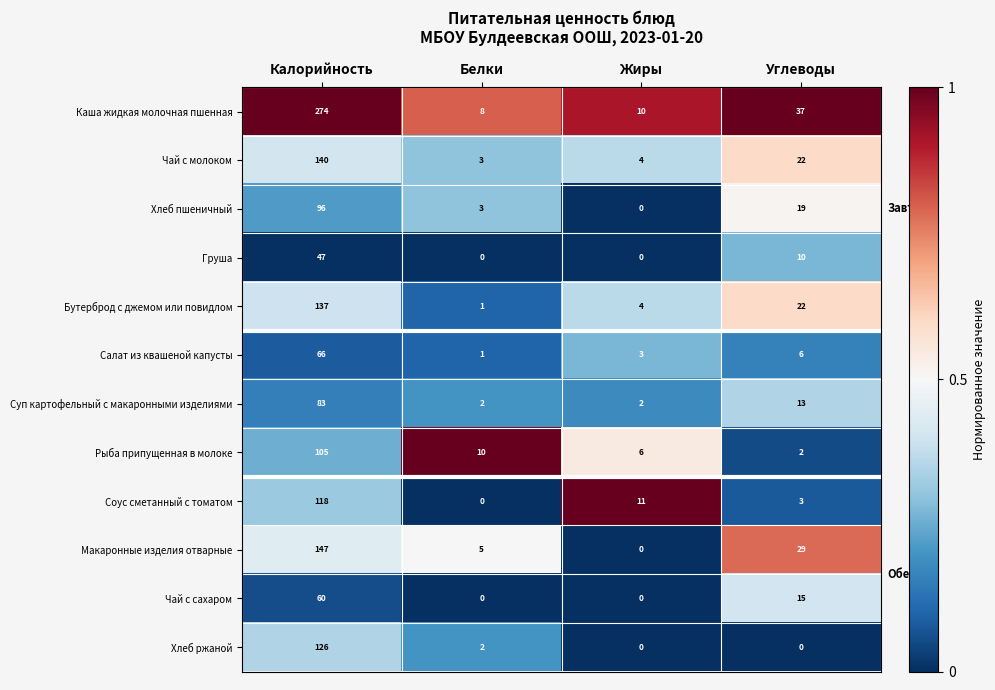

How many distinct data groups are displayed?

12